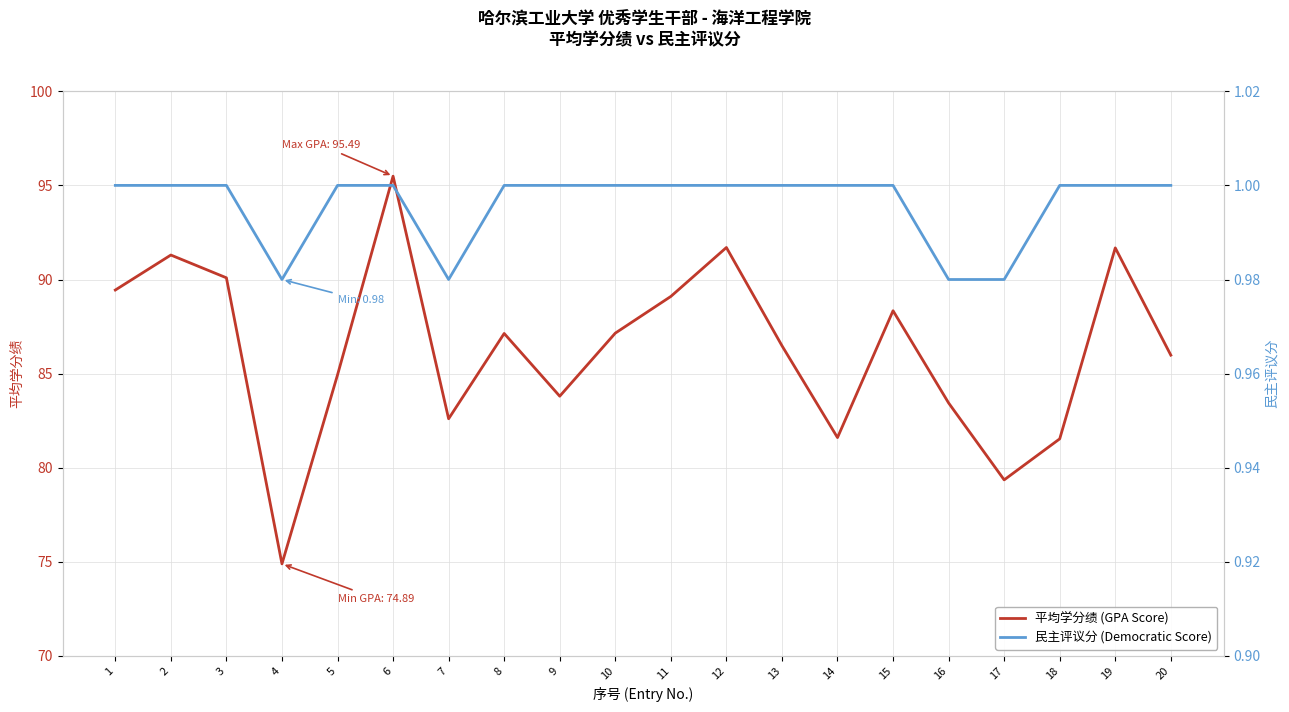

Where is the first local maximum for 平均学分绩 (GPA Score)?

2